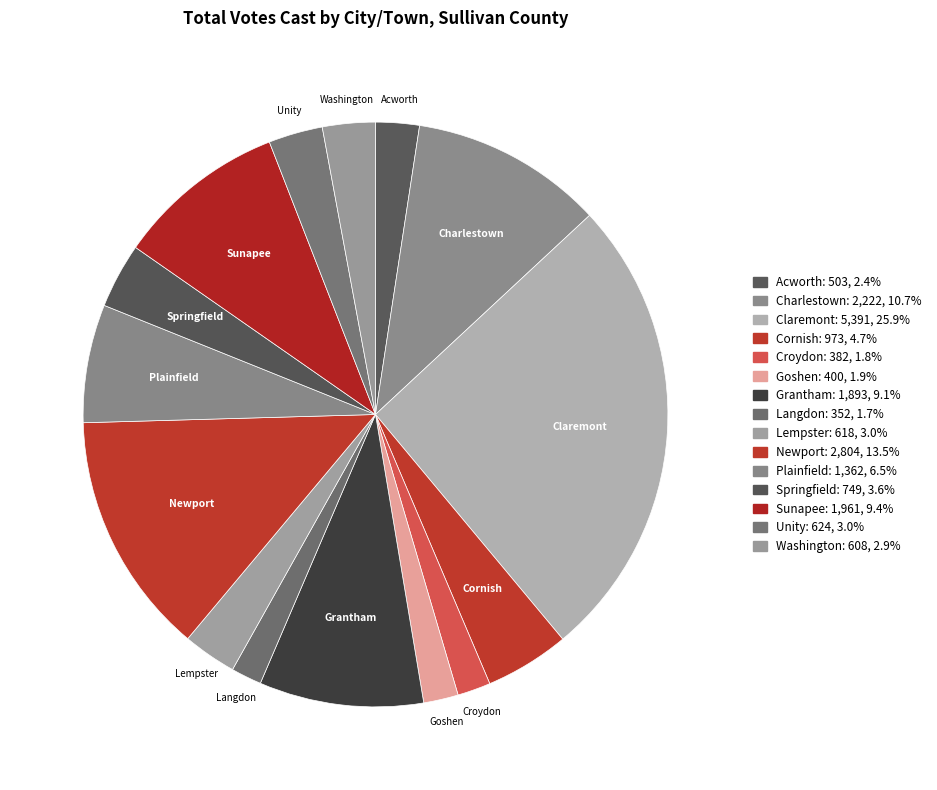

How many segments does this pie chart have?

15